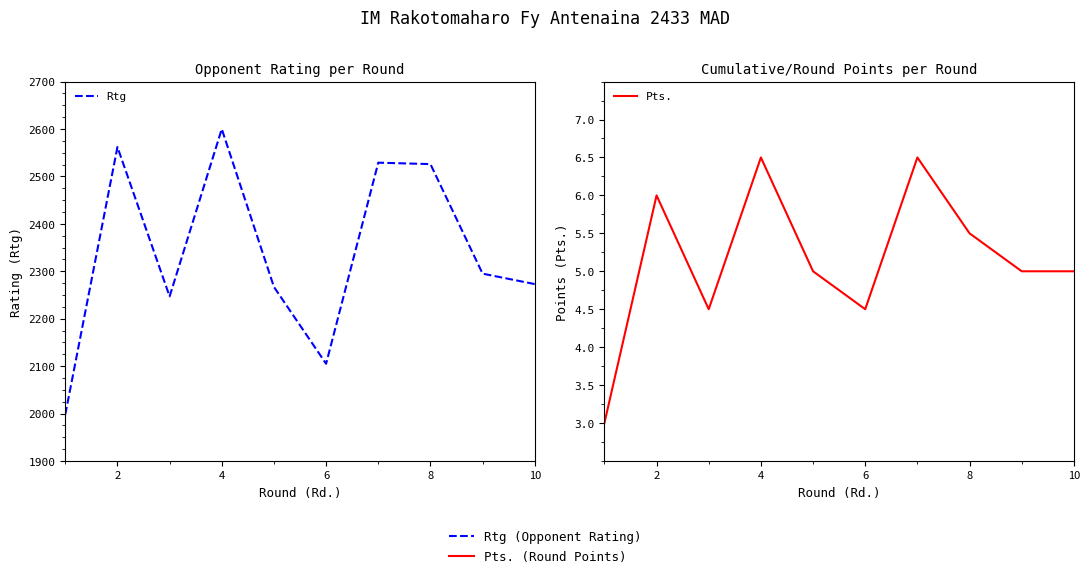

Count the number of data series in this chart.

2